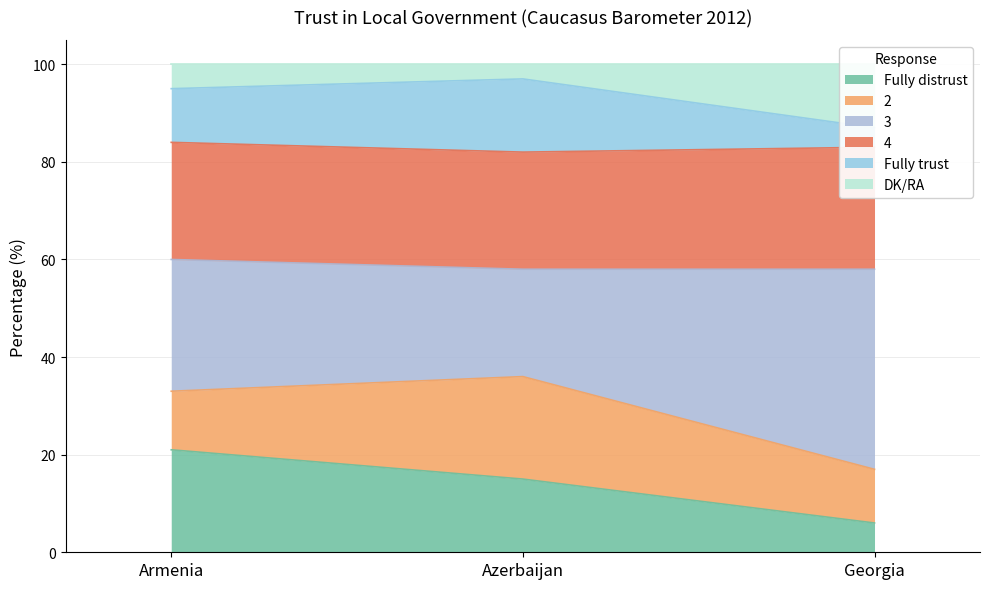

The Fully distrust series shows 21 at Azerbaijan. True or false?

False